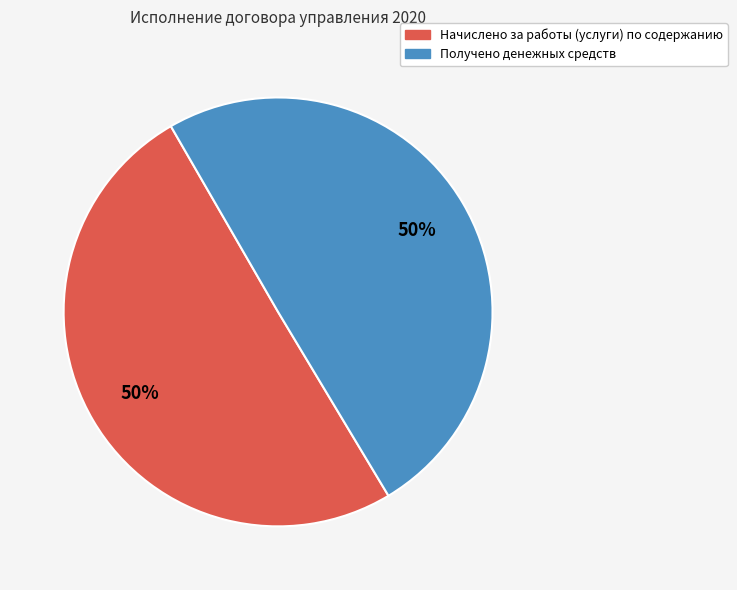

To the nearest percent, what is the combined percentage of Получено денежных средств and Начислено за работы (услуги) по содержанию?

100%